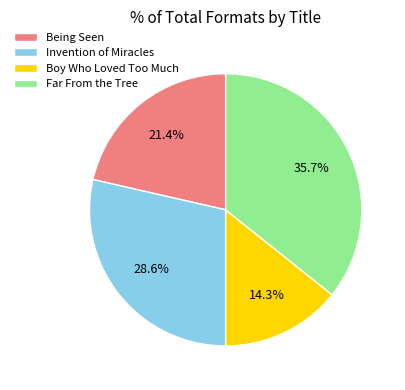

To the nearest percent, what is the combined percentage of Invention of Miracles and Boy Who Loved Too Much?

43%